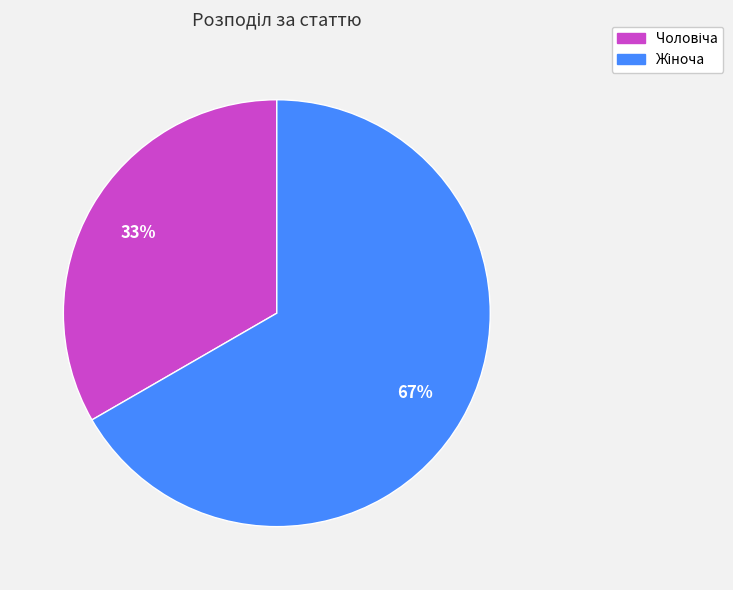

Does any single category account for the majority?

Yes